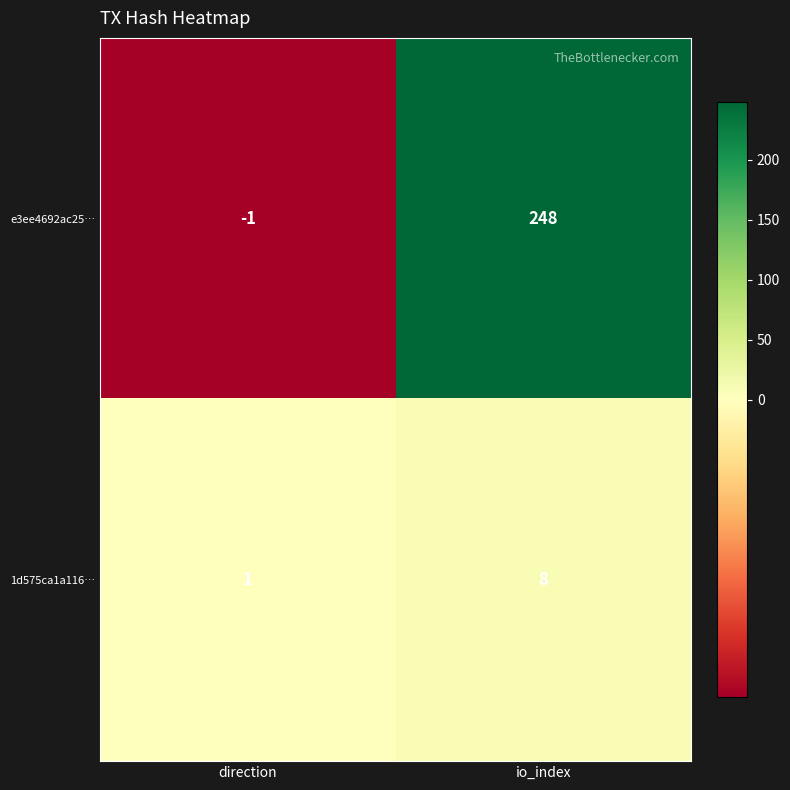

Where is e3ee4692ac25… nearest to the value 123?

direction